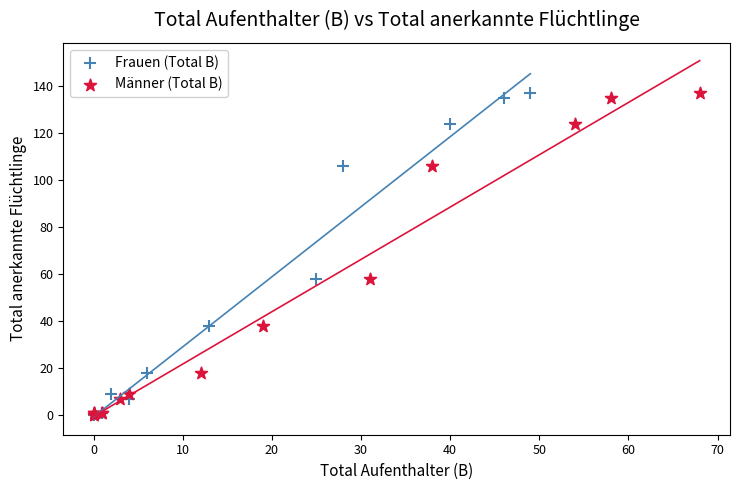

What are all the series names shown in the legend?

Frauen (Total B), Männer (Total B)